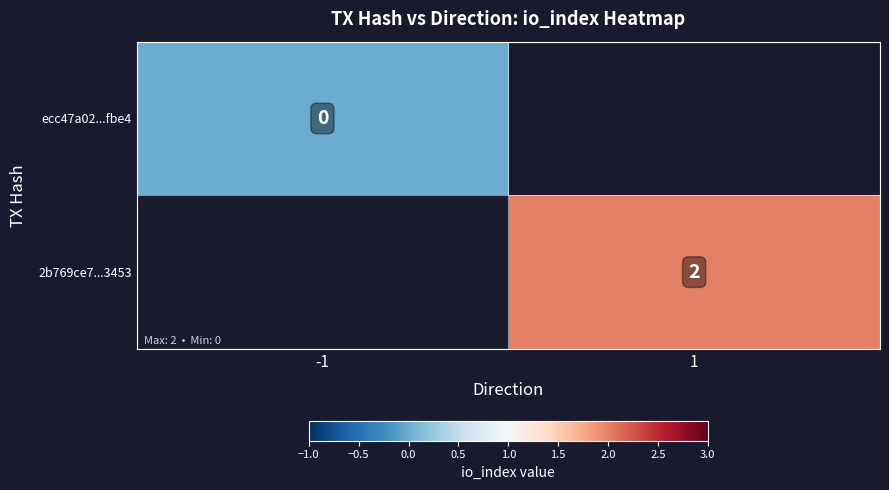

True or false: 2b769ce7...3453 has a value of 2 at 1.

True